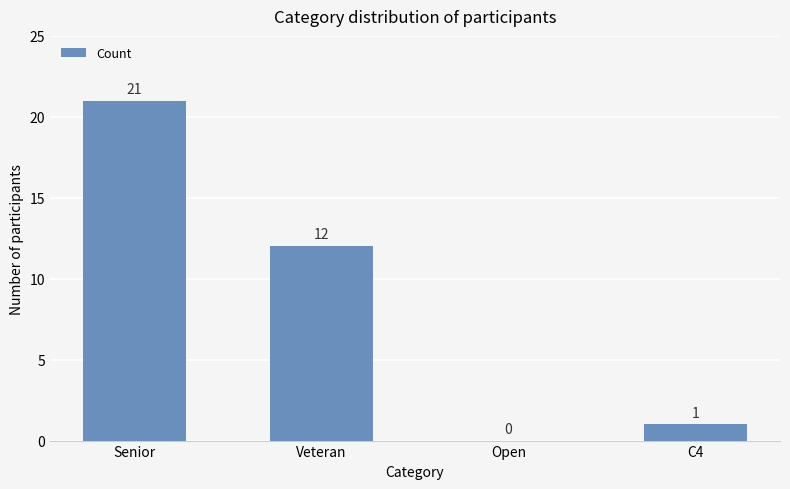

Where is the data nearest to the value 10?

Veteran